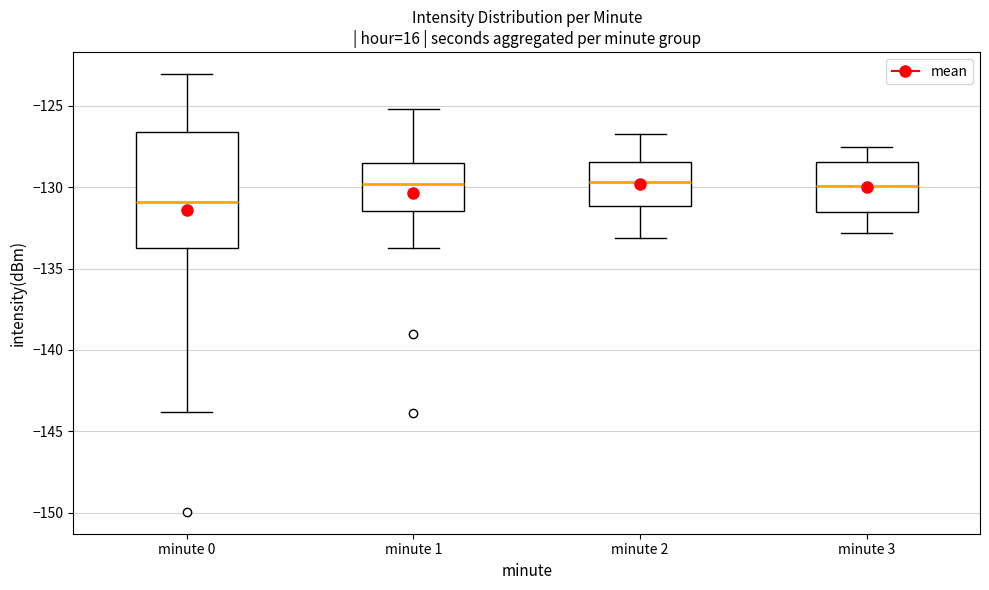

Where is the upper edge of the box for minute 2 on the y-axis? The values are not printed on the chart, so give them approximately, as read against the axis.

-128.5